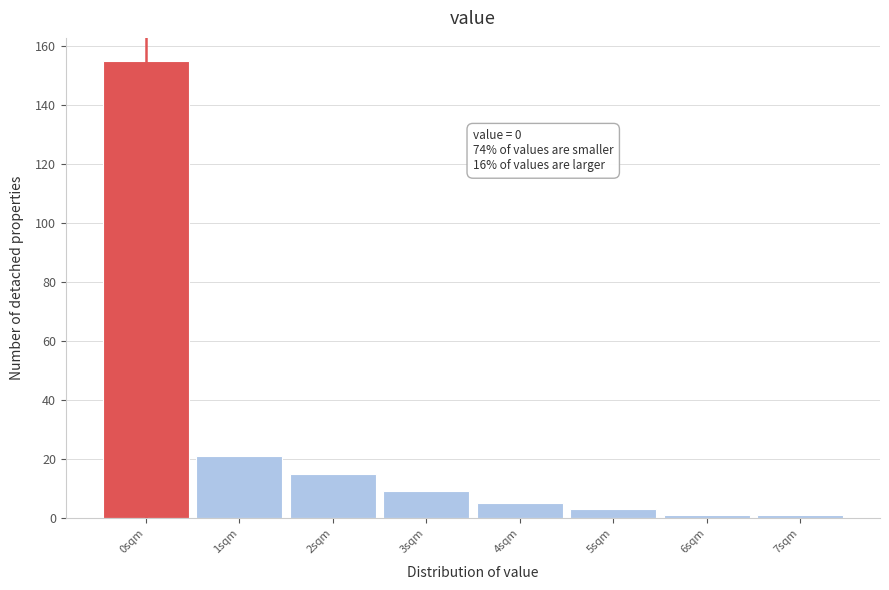

Reading right to left, transcribe all the data shown in this chart.

1	1	3	5	9	15	21	155